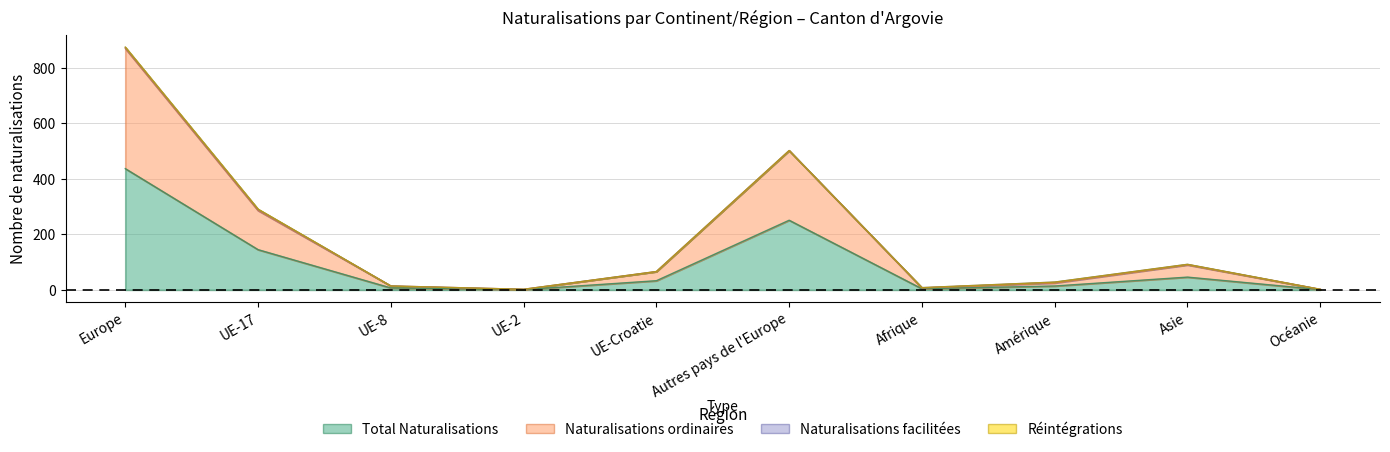

At which category does the chart reach its minimum across all series?

UE-2